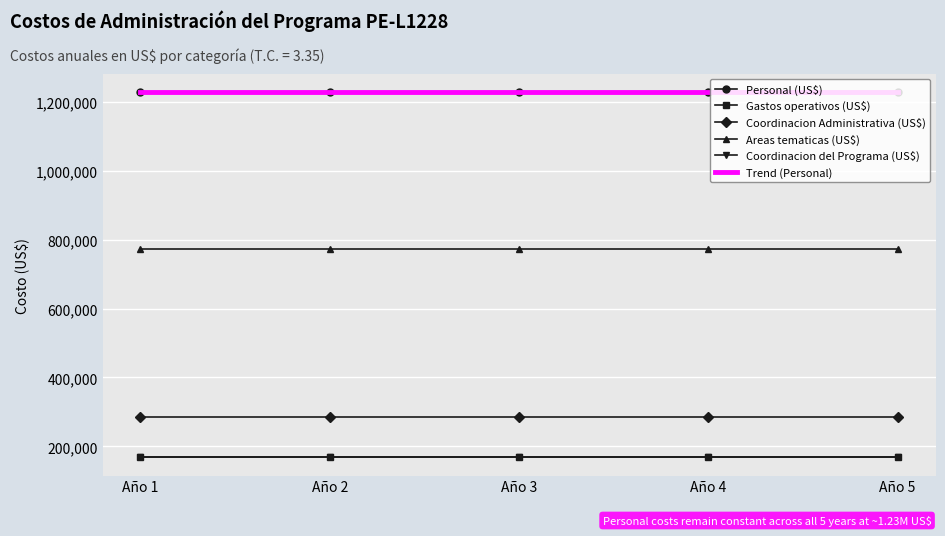

The Gastos operativos (US$) series shows 168358.2 at Año 4. True or false?

True